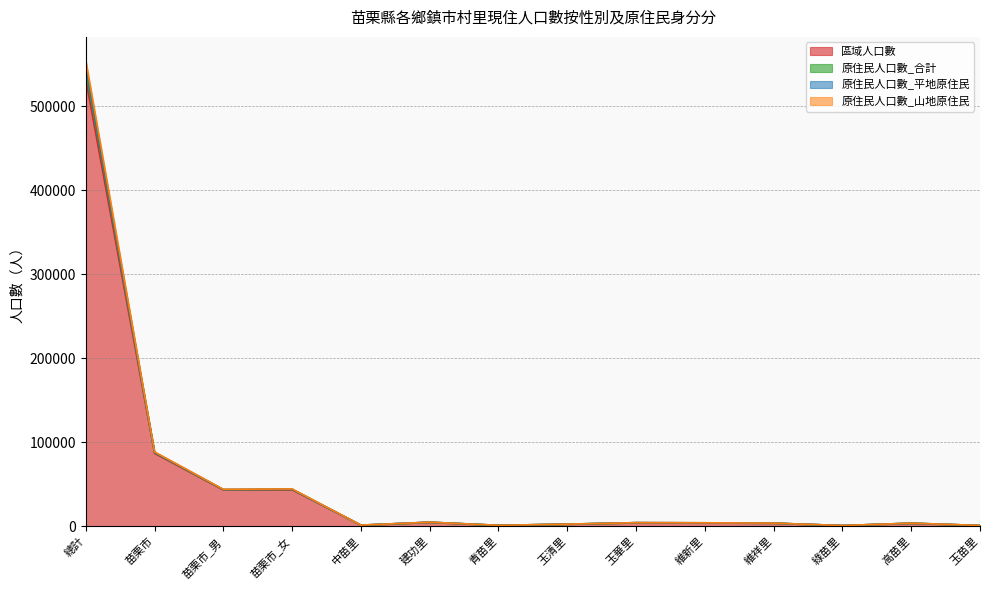

What is the highest value of the 區域人口數 series?

531840